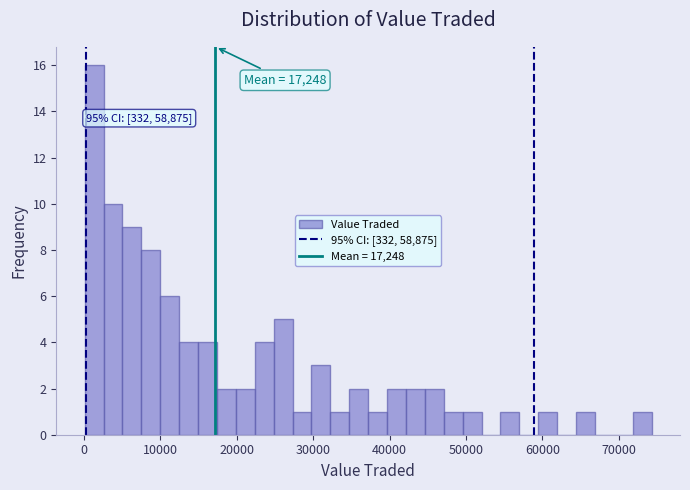

Around what value on the x-axis is the tallest bar? Give the approximate position of its centre, as read against the axis.

1000